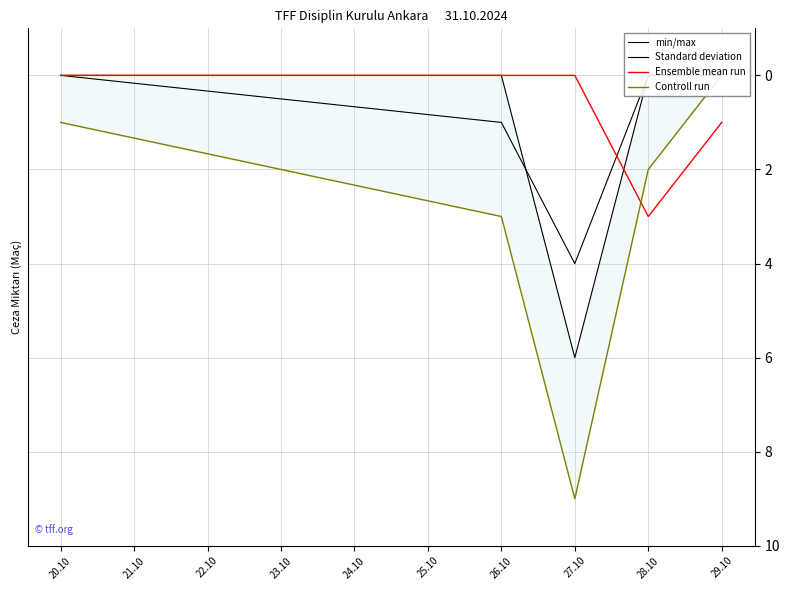

Is it true that Ensemble mean run equals 2 at 28.10?

False